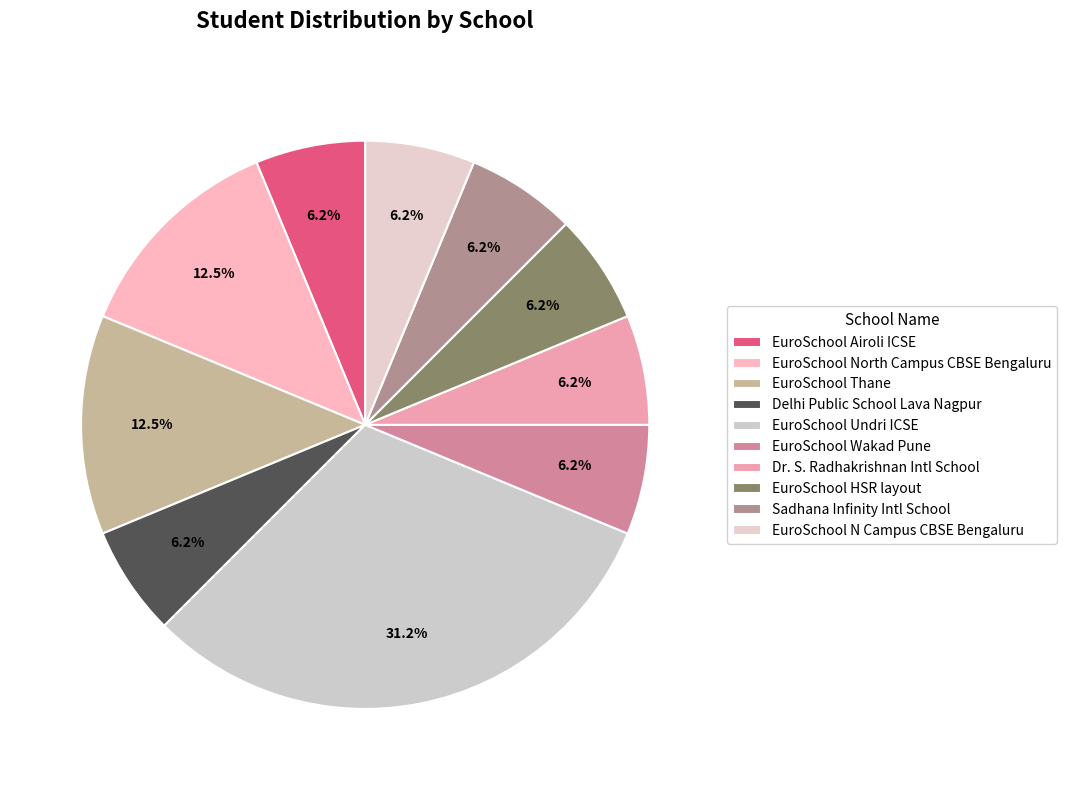

Is there a majority slice in this chart?

No